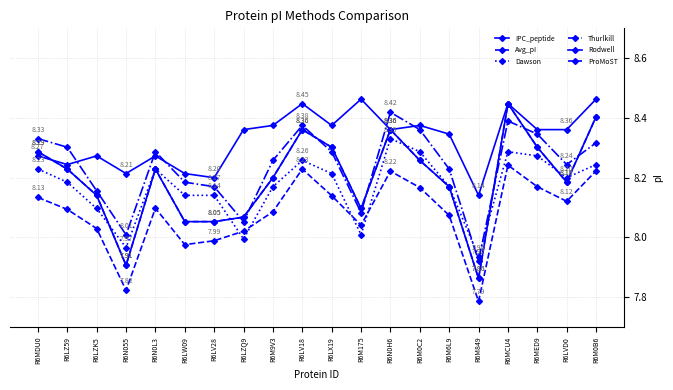

Which has a higher value, R6LX19 or R6LZ59?

R6LX19